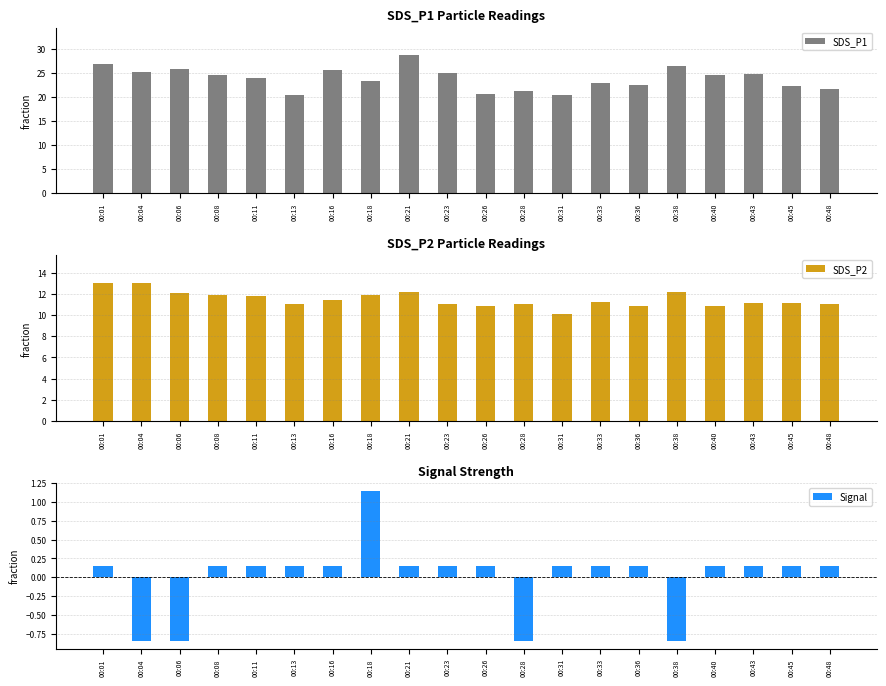

True or false: Signal has a value of 0.2 at 00:36.

True